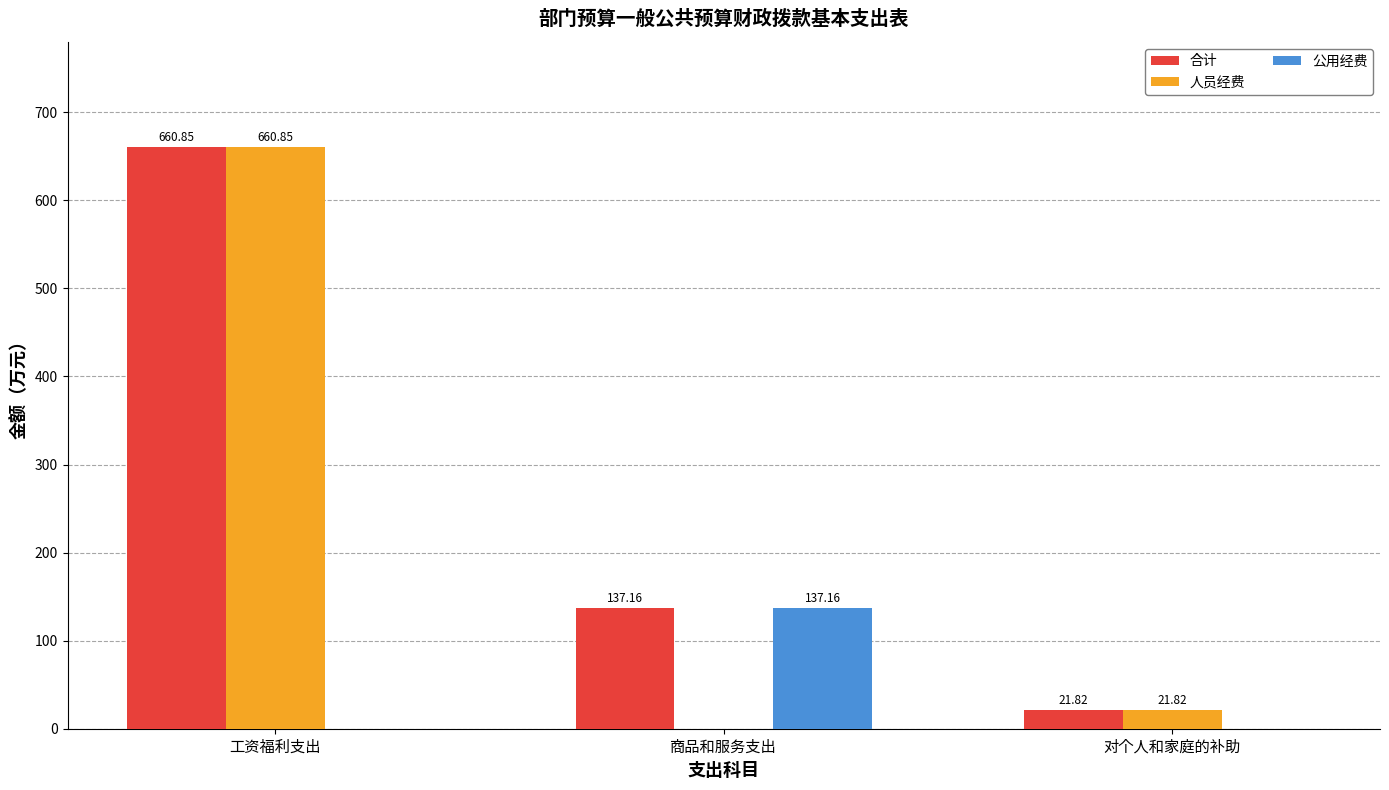

What is the sum of all 公用经费 values?

137.2